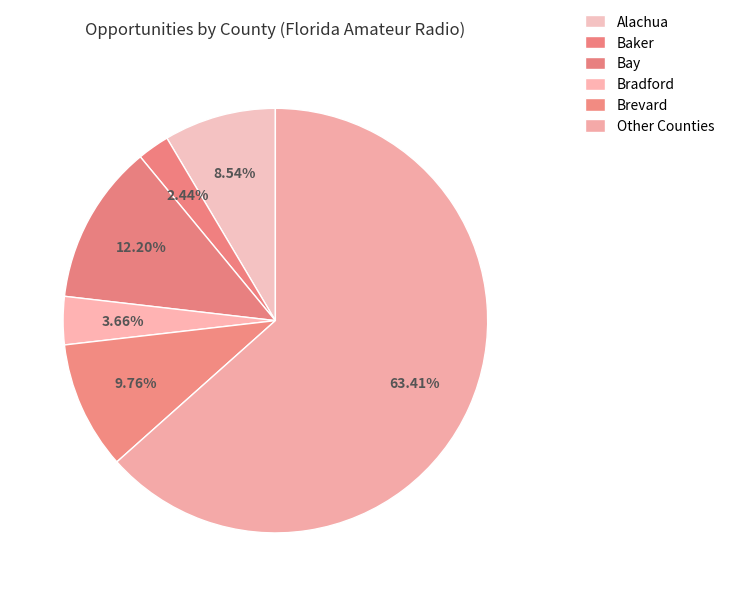

Count the number of slices in the pie.

6